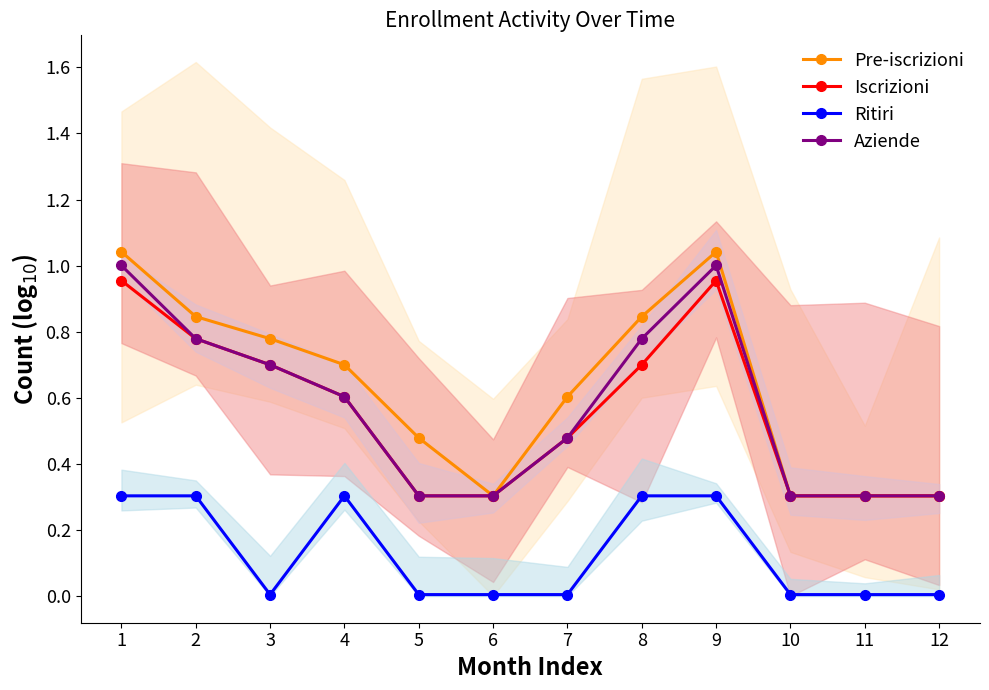

Reading left to right, what are all the values shown in this chart?

Pre-iscrizioni: 1.0	0.8	0.8	0.7	0.5	0.3	0.6	0.8	1.0	0.3	0.3	0.3
Iscrizioni: 1.0	0.8	0.7	0.6	0.3	0.3	0.5	0.7	1.0	0.3	0.3	0.3
Ritiri: 0.3	0.3	0.0	0.3	0.0	0.0	0.0	0.3	0.3	0.0	0.0	0.0
Aziende: 1.0	0.8	0.7	0.6	0.3	0.3	0.5	0.8	1.0	0.3	0.3	0.3